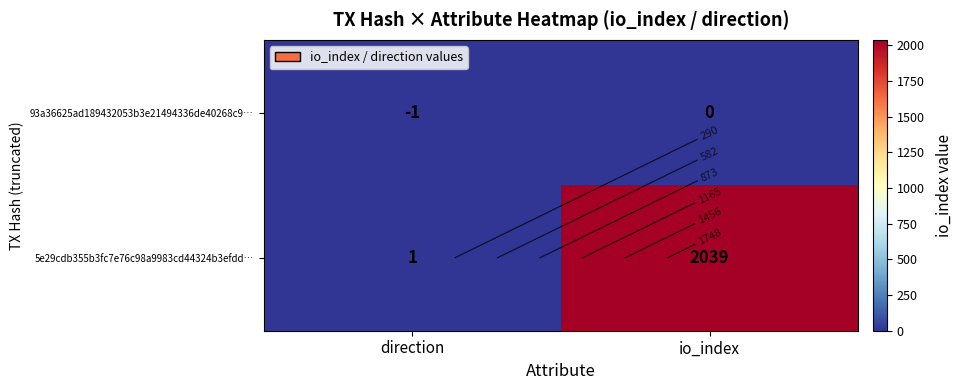

At which category is the sum across all series the highest?

io_index